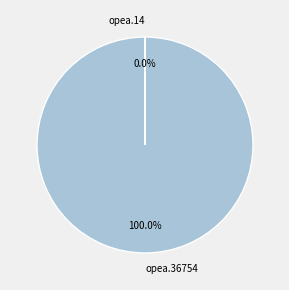

Which category accounts for the majority?

opea.36754